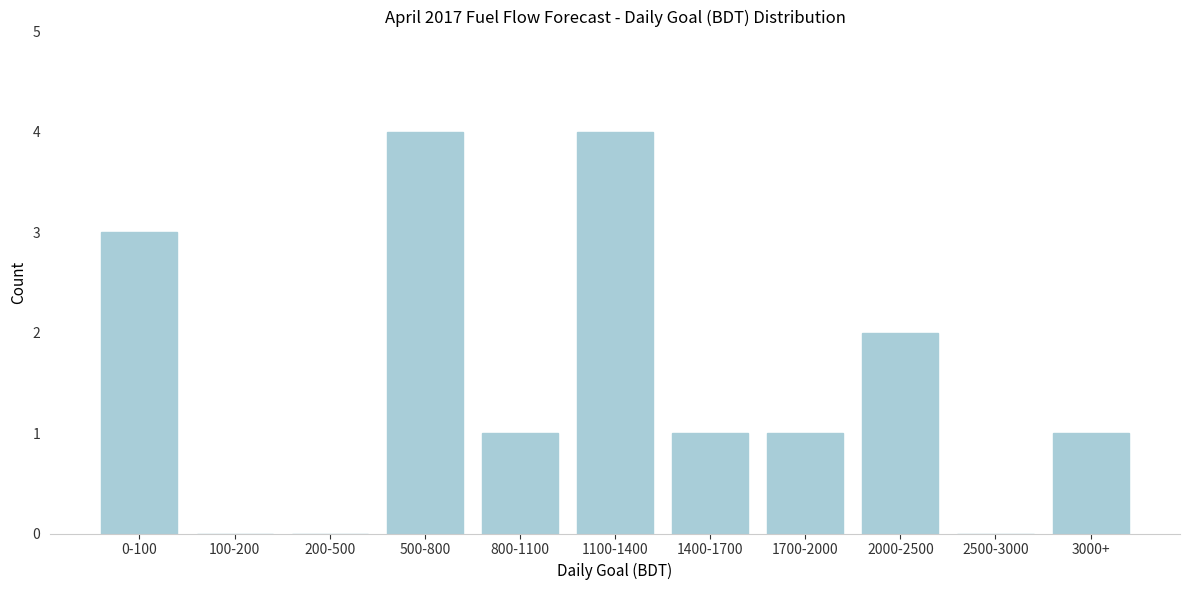

Reading left to right, list all the values displayed in this chart.

0-100=3	100-200=0	200-500=0	500-800=4	800-1100=1	1100-1400=4	1400-1700=1	1700-2000=1	2000-2500=2	2500-3000=0	3000+=1